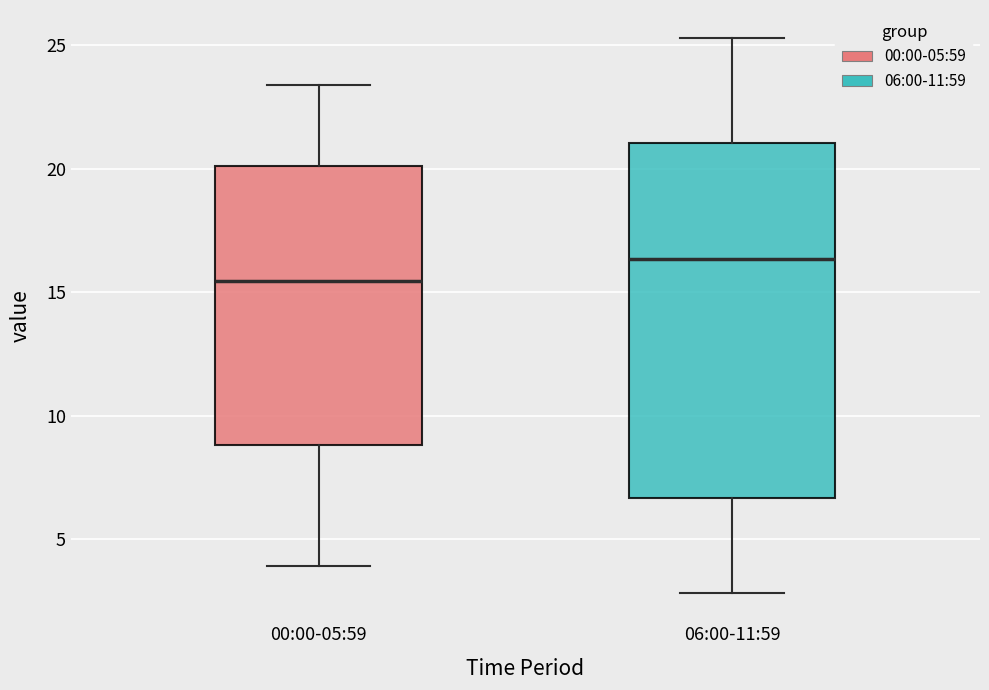

Reading left to right, read every box against the y-axis: the position of its median line, the range the box covers, and the ends of its whiskers. The values are not printed on the chart, so give them approximately, as read against the axis.

00:00-05:59: median 15.5, box 9.0 to 20.0, whiskers 4.0 to 23.5
06:00-11:59: median 16.5, box 6.5 to 21.0, whiskers 3.0 to 25.5